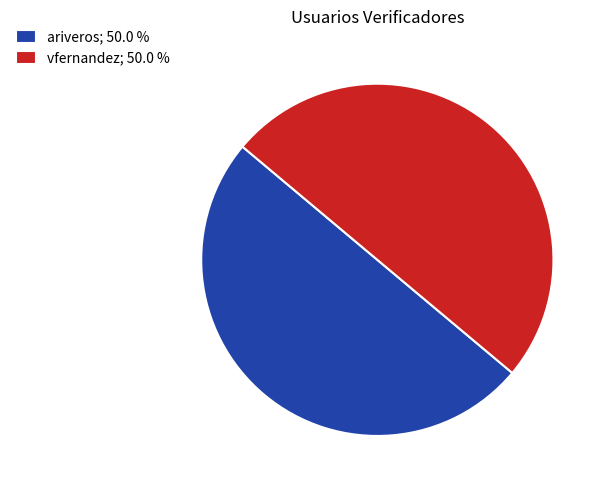

What is the ratio of the value at ariveros; 50.0 % to the value at vfernandez; 50.0 %?

1.0